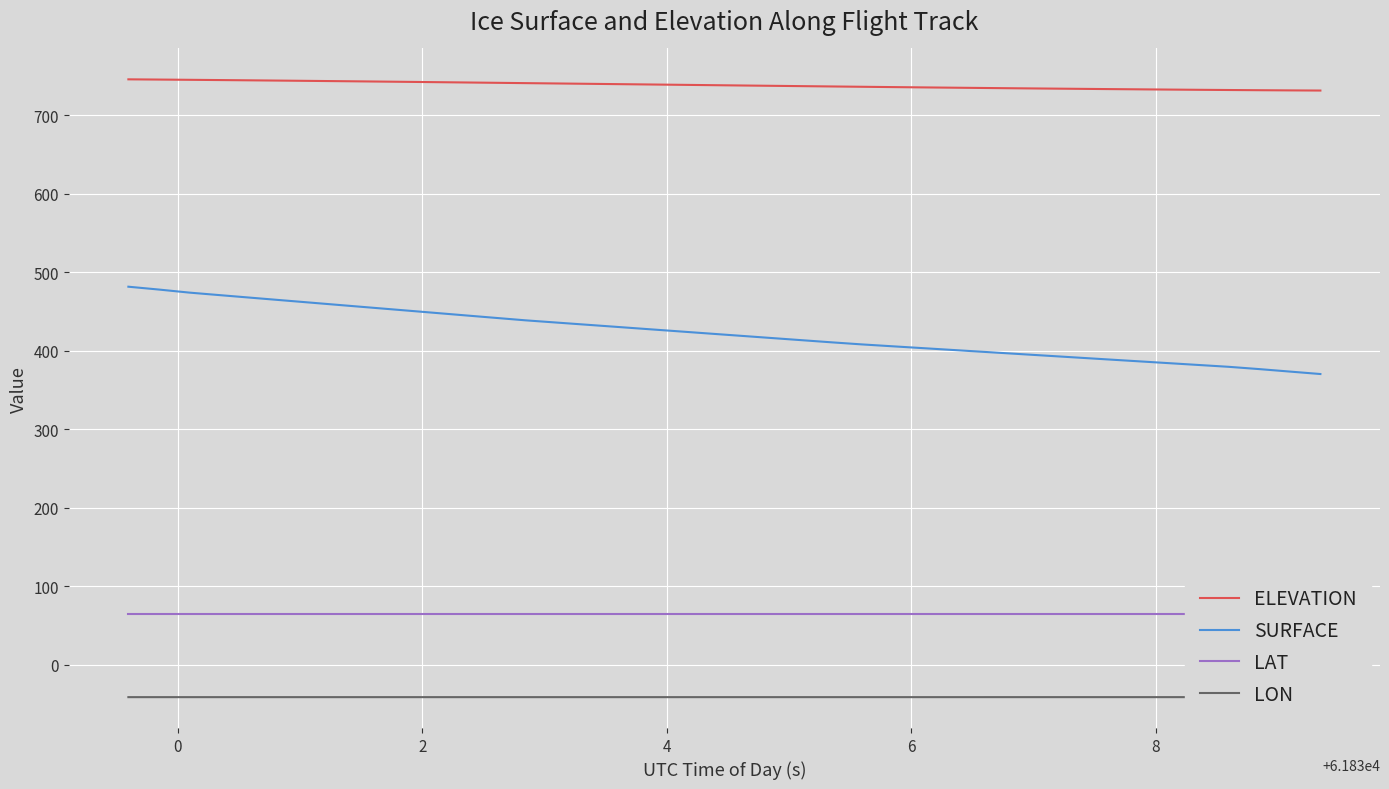

True or false: SURFACE and LAT intersect in this chart.

False